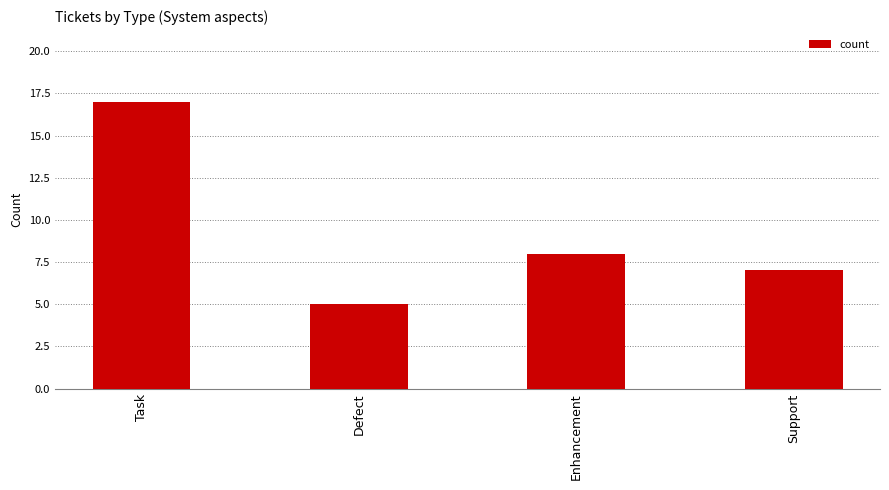

Approximately how many times larger is the value at Enhancement compared to Defect?

1.6